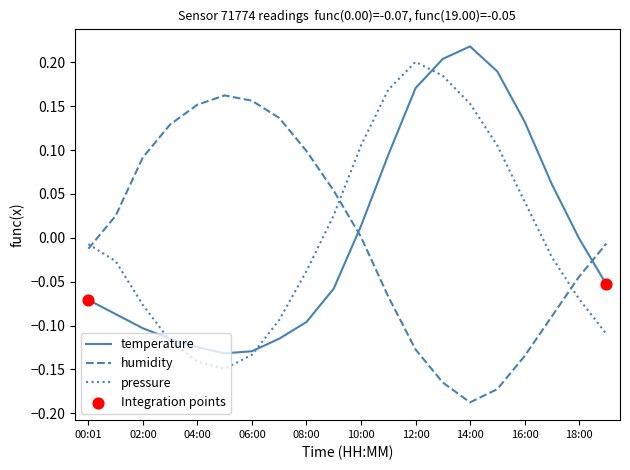

Which series ends up on top after the final intersection of temperature and humidity?

humidity